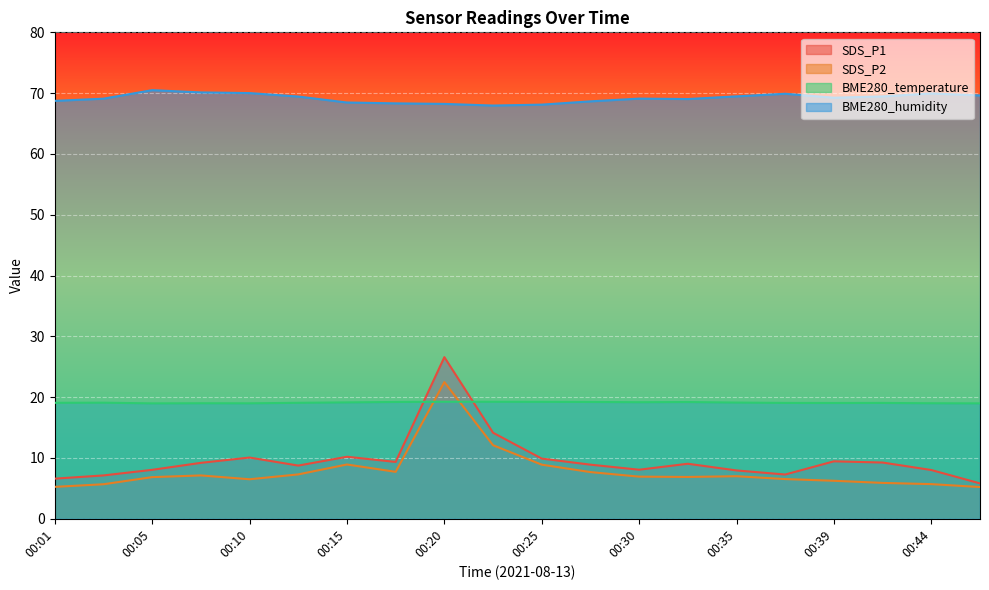

At which label is SDS_P2 closest to 13?

00:22